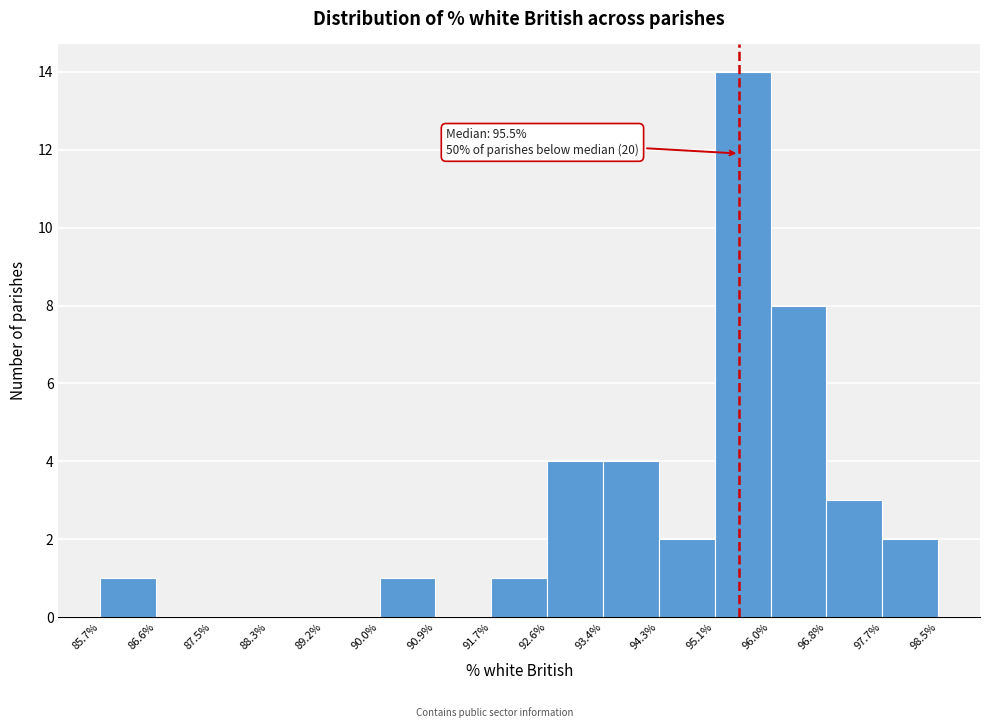

Over which range of the x-axis is the bar tallest?

95.1% to 96.0%